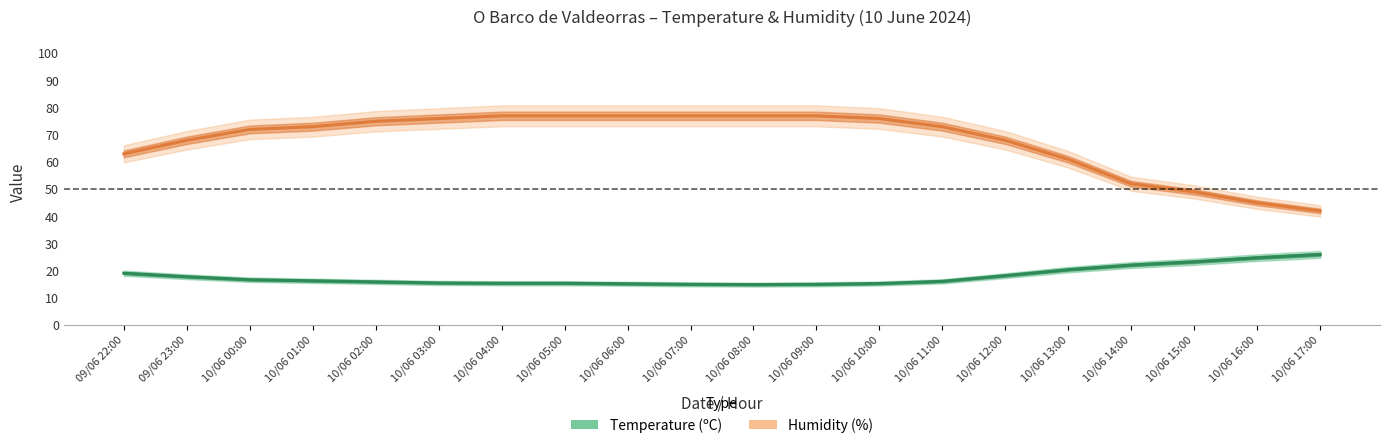

List the labels in order of Humidity (%) value, smallest first.

10/06 17:00, 10/06 16:00, 10/06 15:00, 10/06 14:00, 10/06 13:00, 09/06 22:00, 09/06 23:00, 10/06 12:00, 10/06 00:00, 10/06 01:00, 10/06 11:00, 10/06 02:00, 10/06 03:00, 10/06 10:00, 10/06 04:00, 10/06 05:00, 10/06 06:00, 10/06 07:00, 10/06 08:00, 10/06 09:00